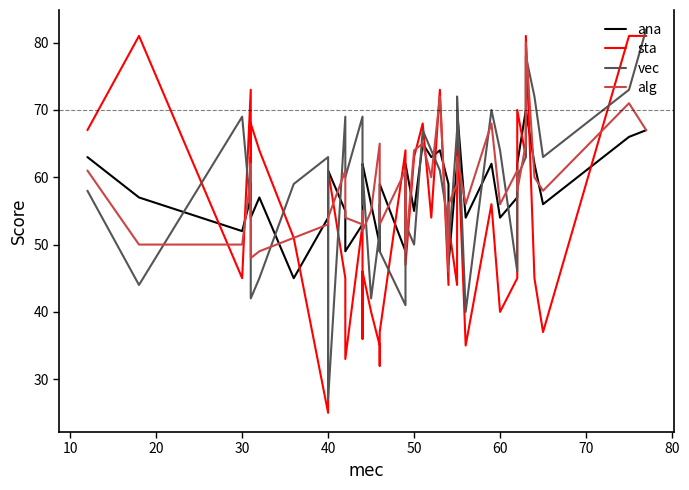

Reading right to left, list all the values displayed in this chart.

ana: 67	66	56	62	70	70	62	57	54	62	54	70	62	47	59	64	63	65	55	62	49	59	49	50	56	62	61	53	49	55	61	54	45	57	54	63	57	52	57	63
sta: 81	81	37	45	81	63	70	45	40	56	35	68	44	53	44	73	54	68	63	47	64	37	32	35	40	46	36	53	33	45	61	25	51	64	68	62	73	45	81	67
vec: 82	73	63	72	78	63	60	46	64	70	40	72	67	49	53	61	64	67	50	53	41	49	56	52	42	61	56	69	60	69	27	63	59	45	42	49	55	69	44	58
alg: 67	71	58	60	80	65	58	61	56	68	56	63	59	56	46	72	60	65	64	49	61	53	57	65	55	52	55	53	54	61	54	53	51	49	48	62	60	50	50	61